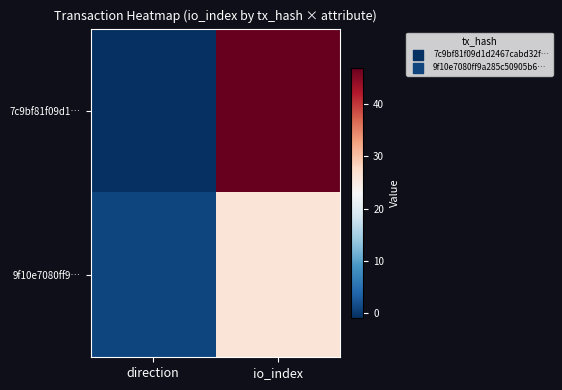

At how many categories does at least one series exceed 37?

1